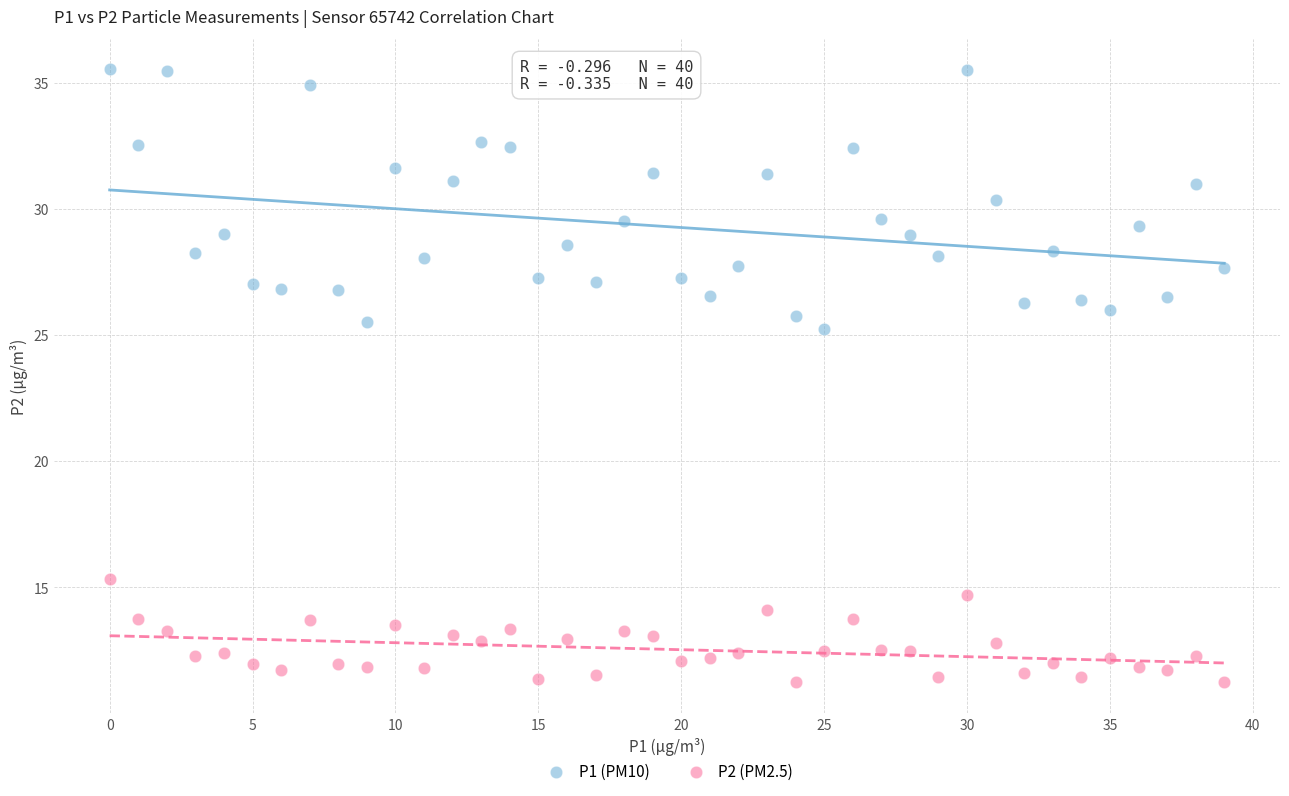

Which series has the widest spread of Y values?

P1 (PM10)